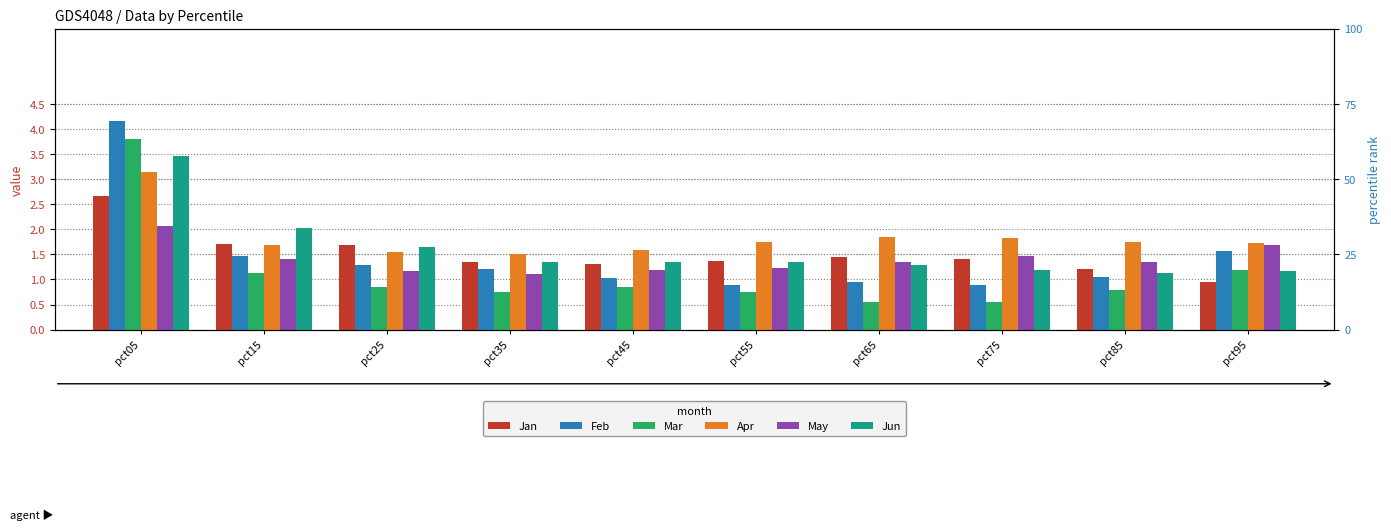

The value of Jun at pct65 is 0.3. True or false?

False